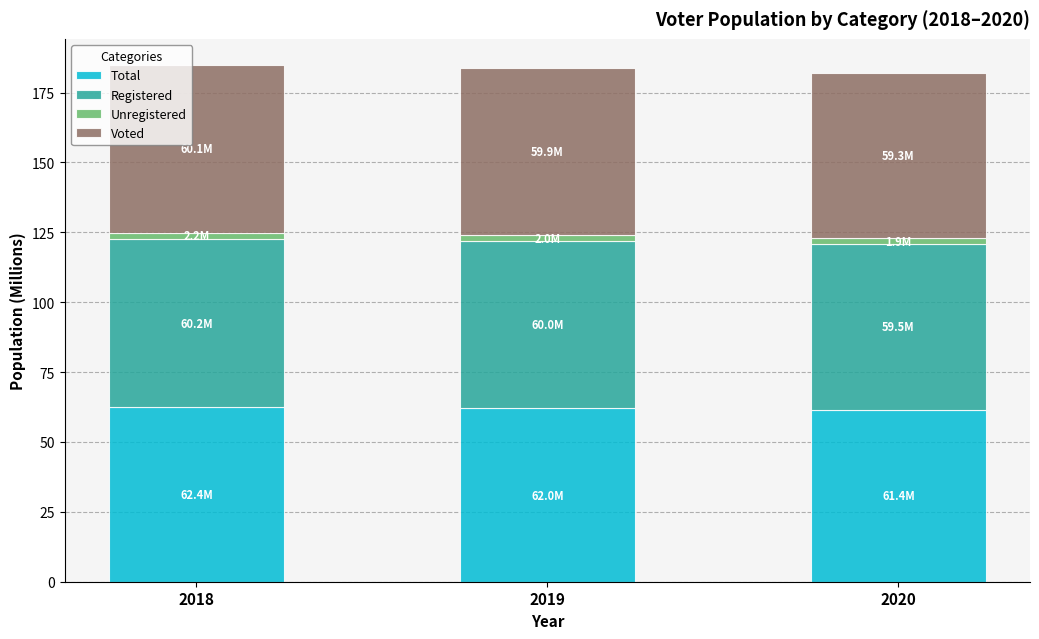

What are all the series names shown in the legend?

Total, Registered, Unregistered, Voted